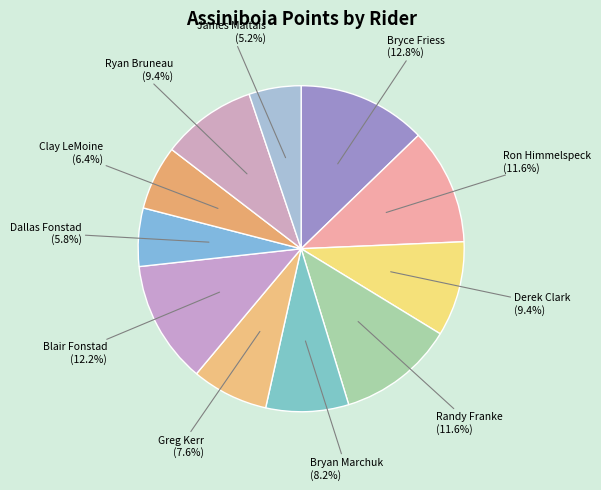

Do James Maltais and Bryce Friess together represent more than half of the pie?

No